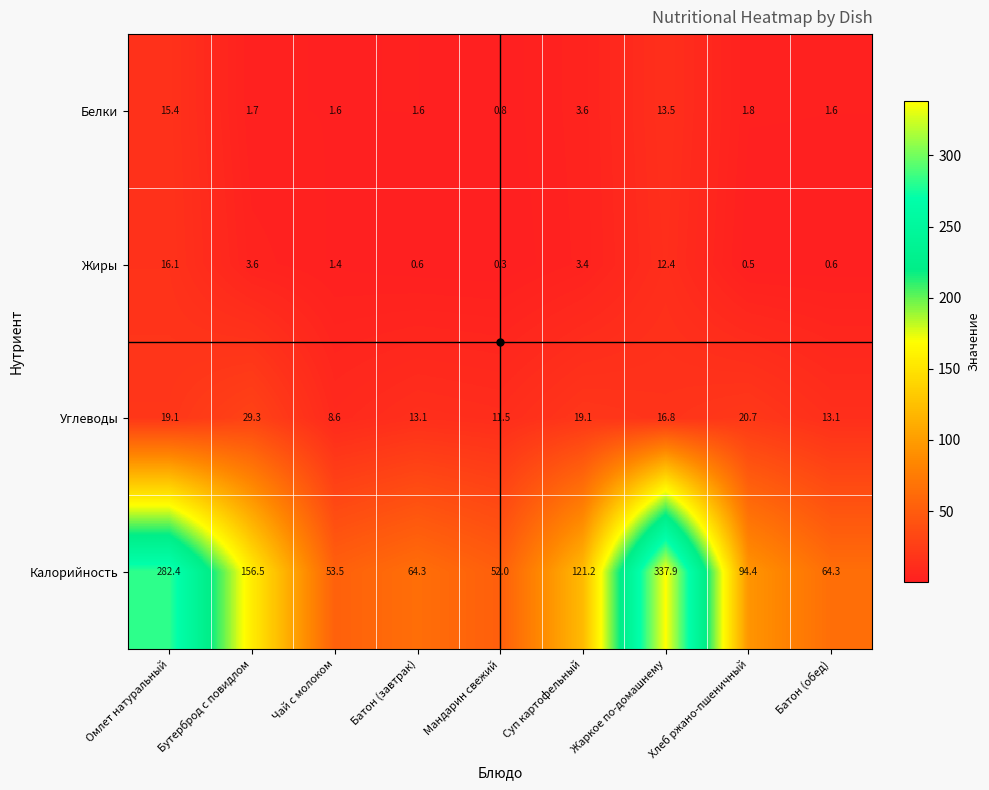

What is the maximum value shown in the chart?

337.9